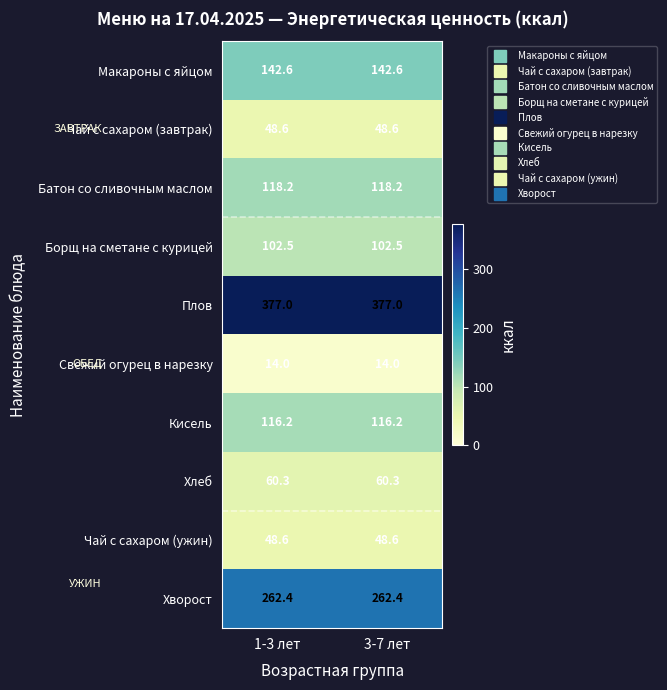

Reading left to right, list all the values displayed in this chart.

Макароны с яйцом: 142.6	142.6
Чай с сахаром (завтрак): 48.6	48.6
Батон со сливочным маслом: 118.2	118.2
Борщ на сметане с курицей: 102.5	102.5
Плов: 377.0	377.0
Свежий огурец в нарезку: 14.0	14.0
Кисель: 116.2	116.2
Хлеб: 60.3	60.3
Чай с сахаром (ужин): 48.6	48.6
Хворост: 262.4	262.4